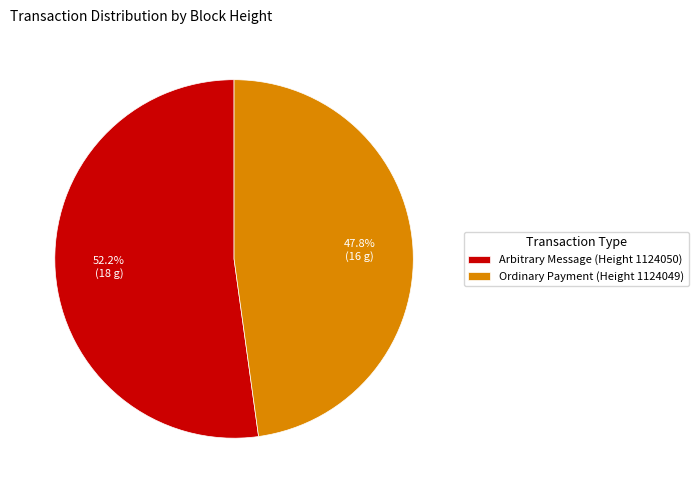

Which slice is the largest?

Arbitrary Message (Height 1124050)